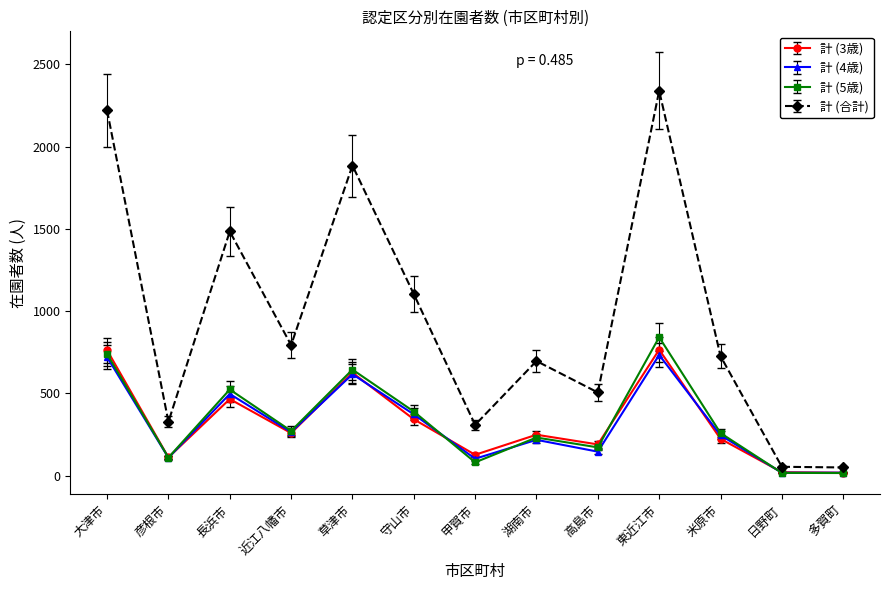

At which category does 計 (4歳) reach its first local valley?

彦根市